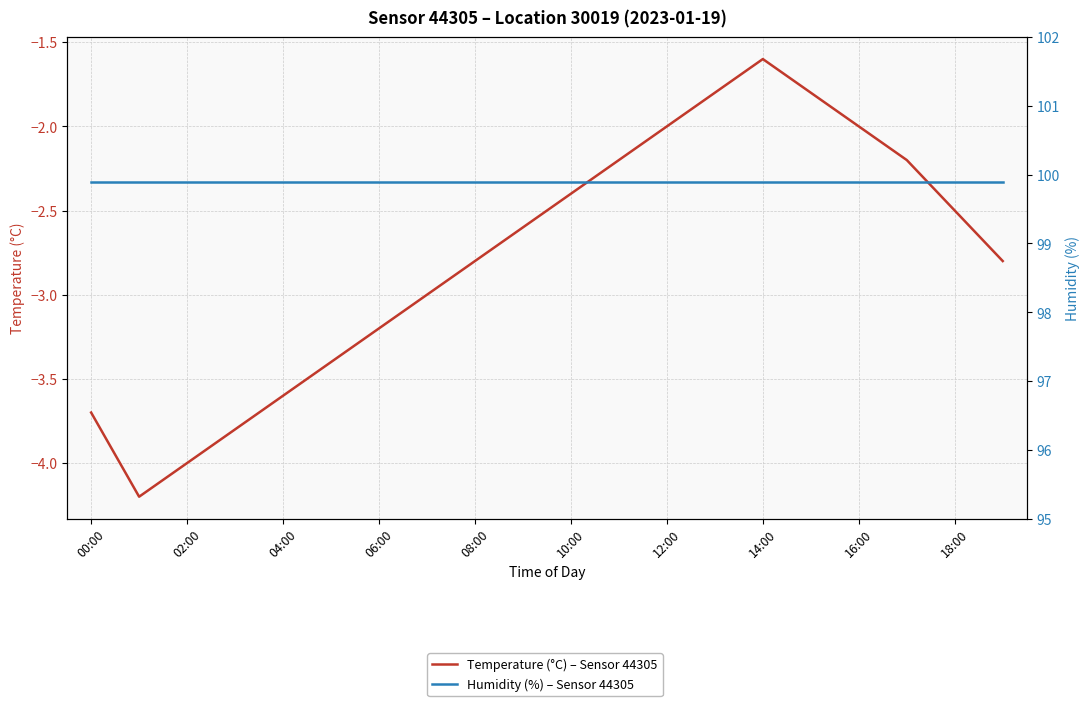

Which series has the largest range (max minus min)?

Temperature (°C) – Sensor 44305